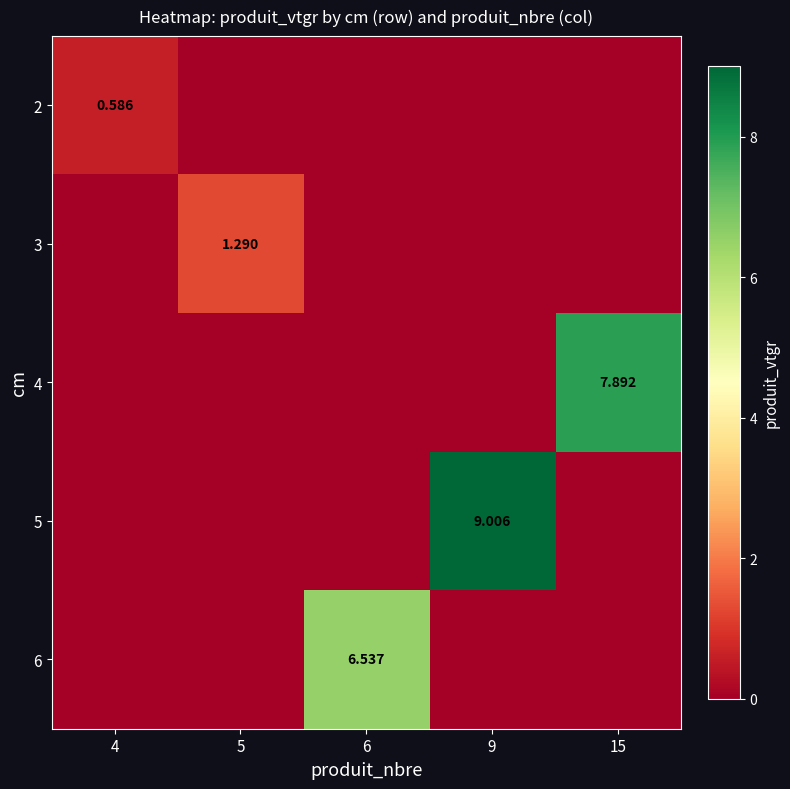

Which category has the highest value in the 3 series?

5